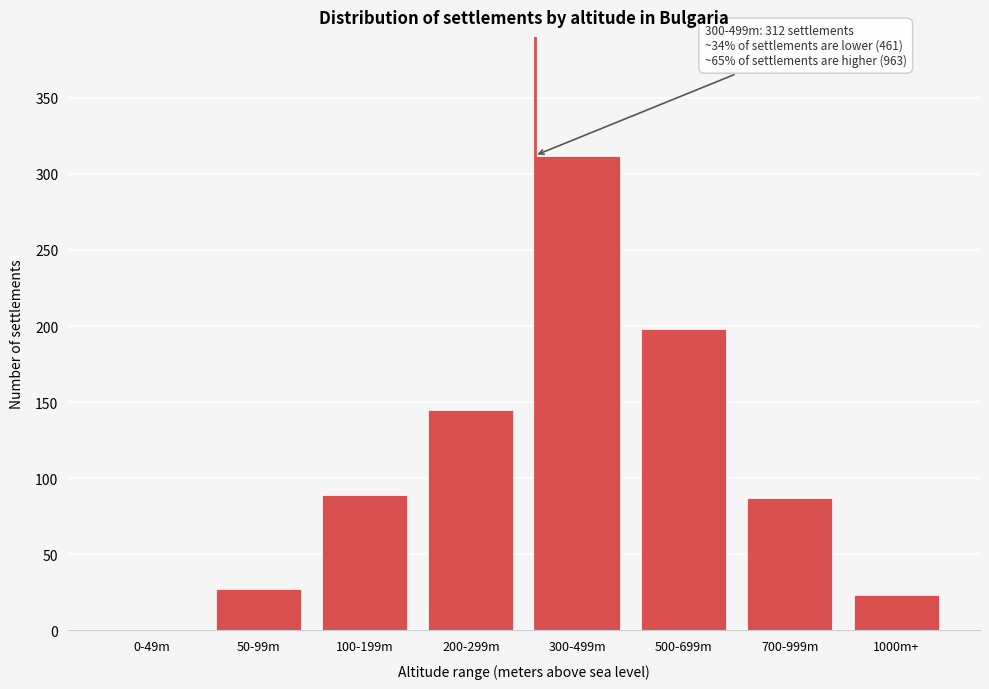

Reading left to right, extract all data points from this chart.

0-49m=0	50-99m=27	100-199m=89	200-299m=145	300-499m=312	500-699m=198	700-999m=87	1000m+=23